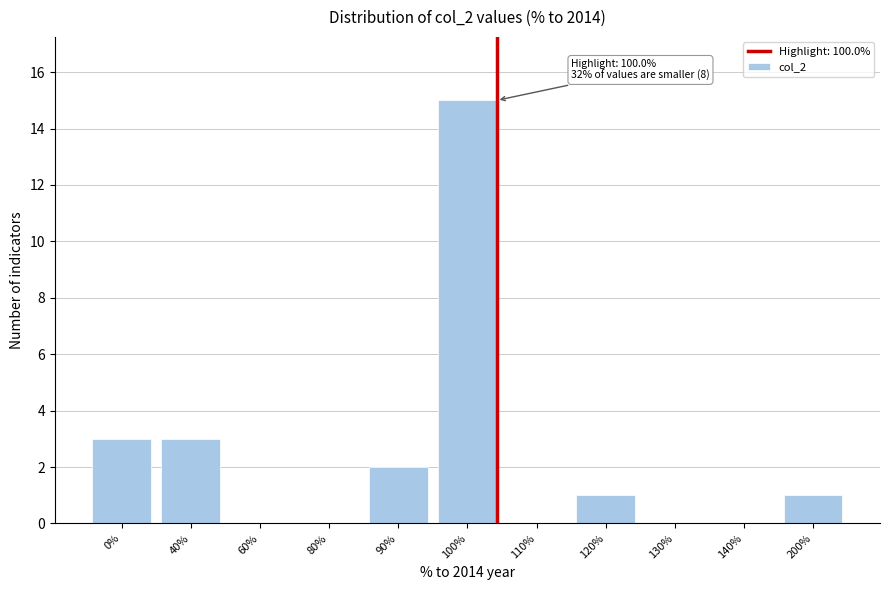

Reading right to left, what are all the values shown in this chart?

200%=1	140%=0	130%=0	120%=1	110%=0	100%=15	90%=2	80%=0	60%=0	40%=3	0%=3